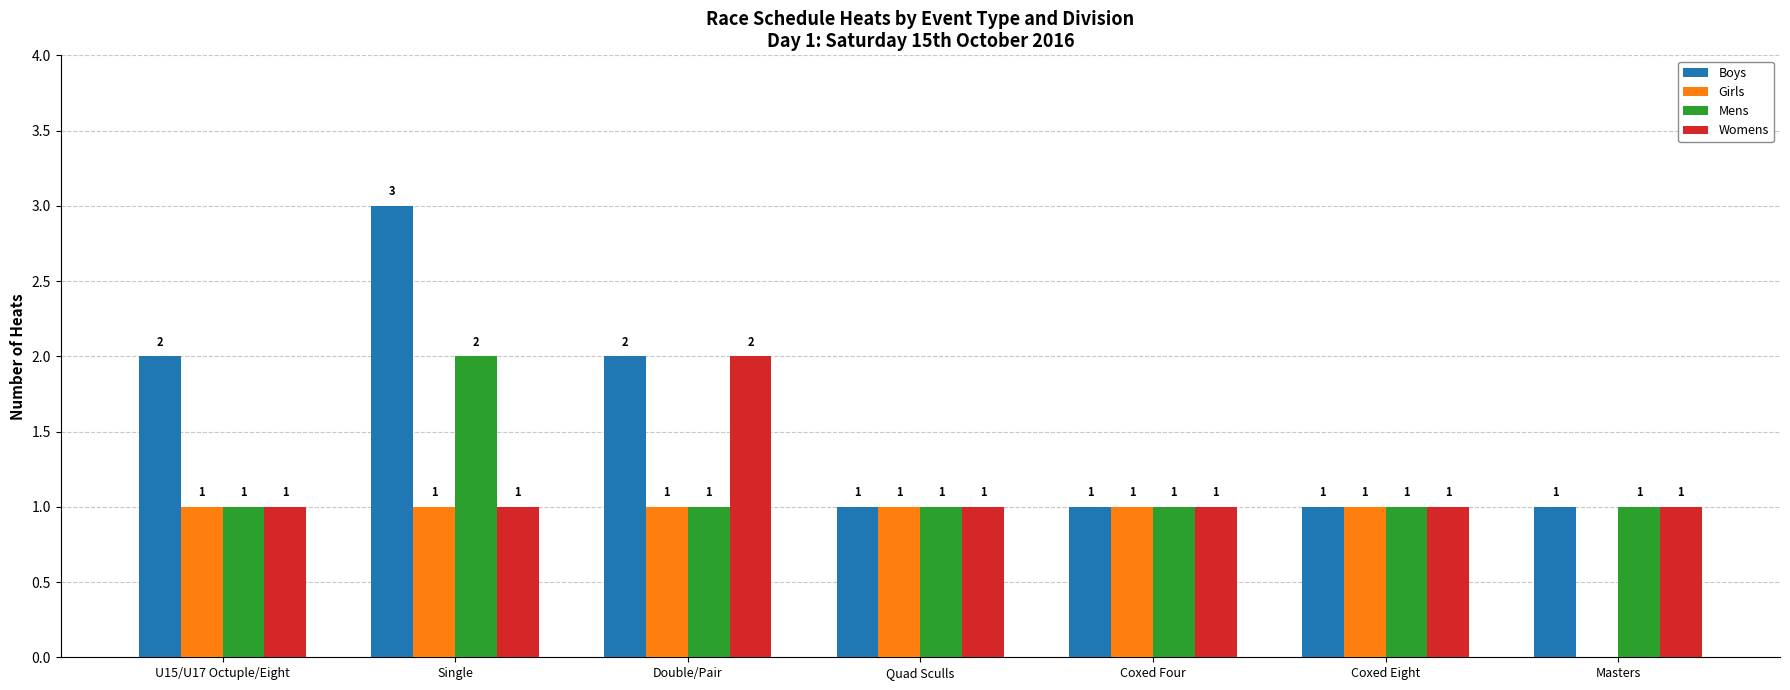

What is the sum of all Mens values?

8